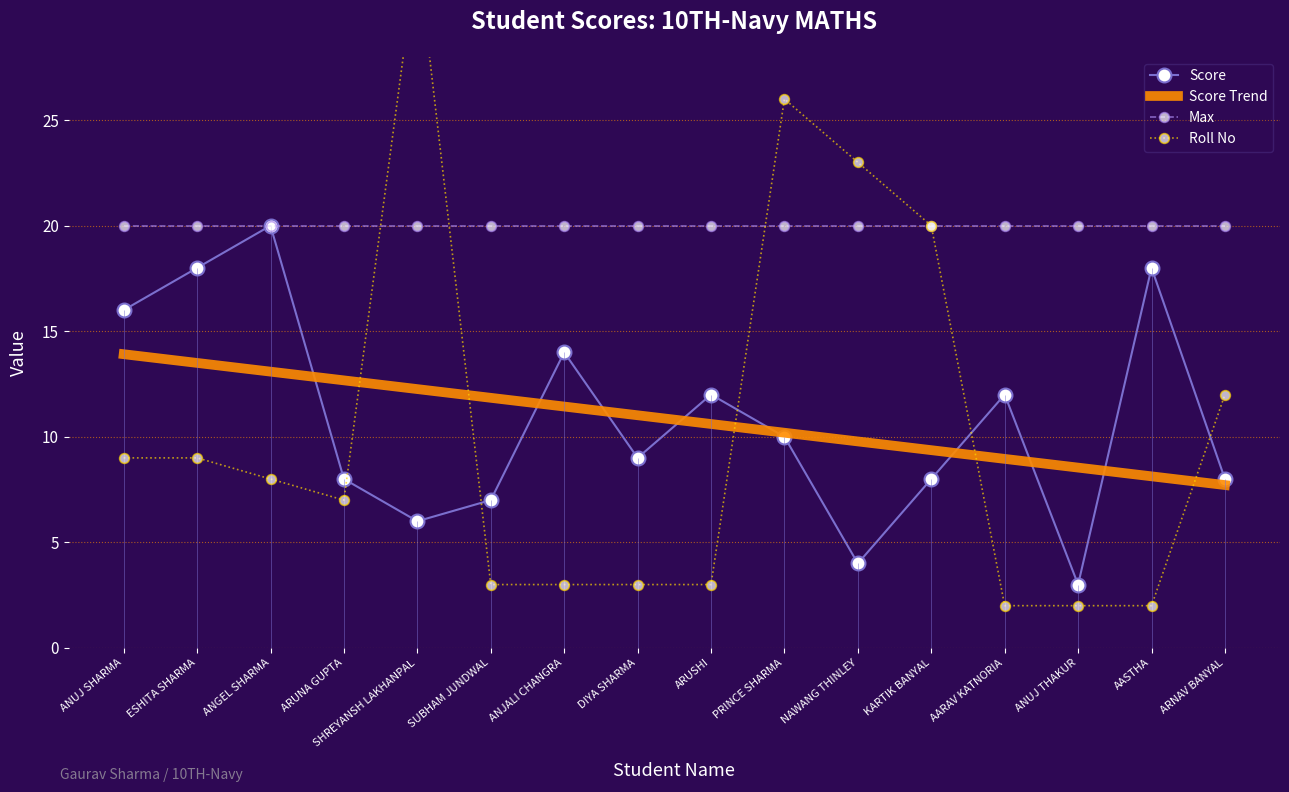

What is the sum of the Roll No values at AASTHA and ESHITA SHARMA?

11.0